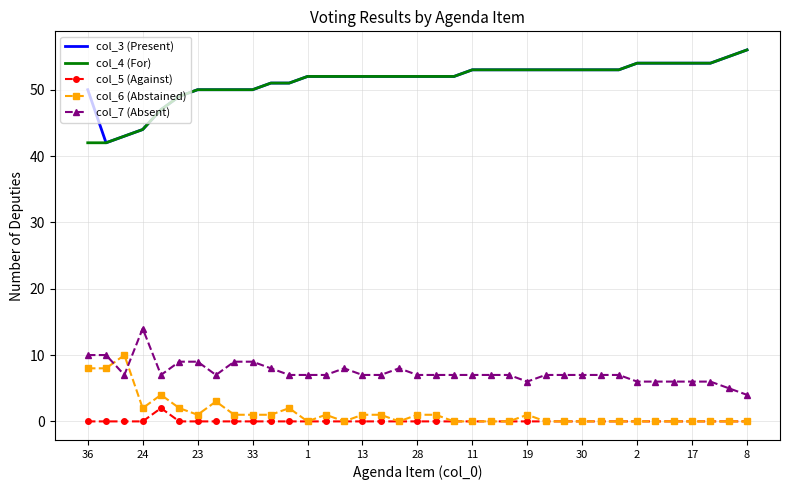

What is the greatest value displayed?

56